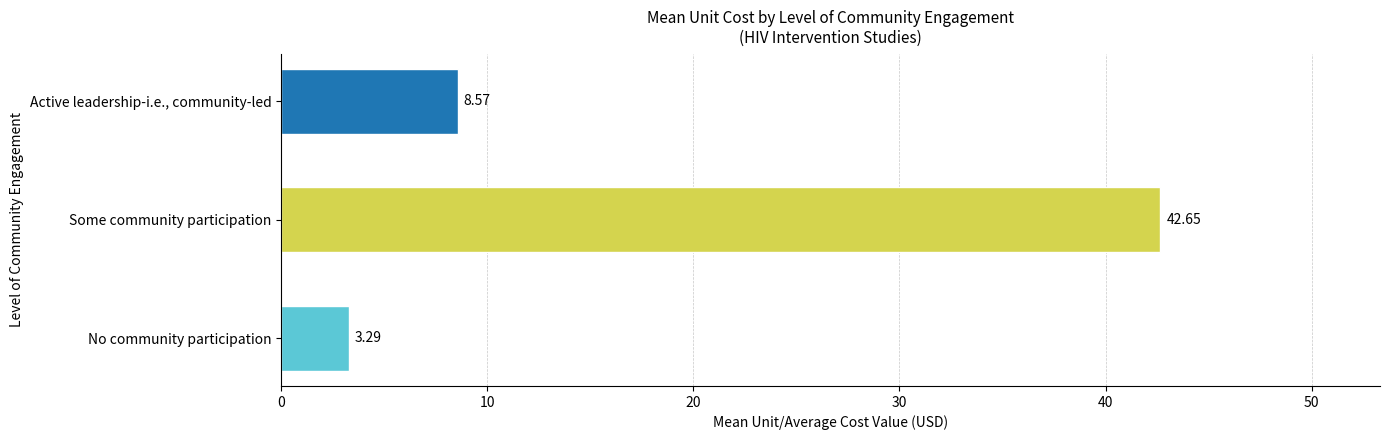

Where is the data nearest to the value 22?

Active leadership-i.e., community-led